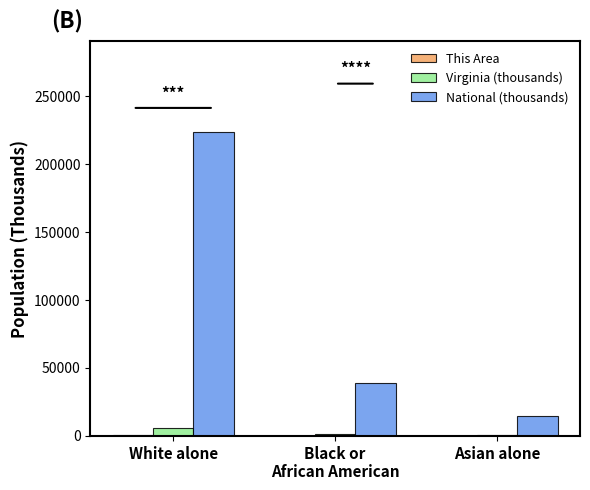

Are the bars horizontal?

No